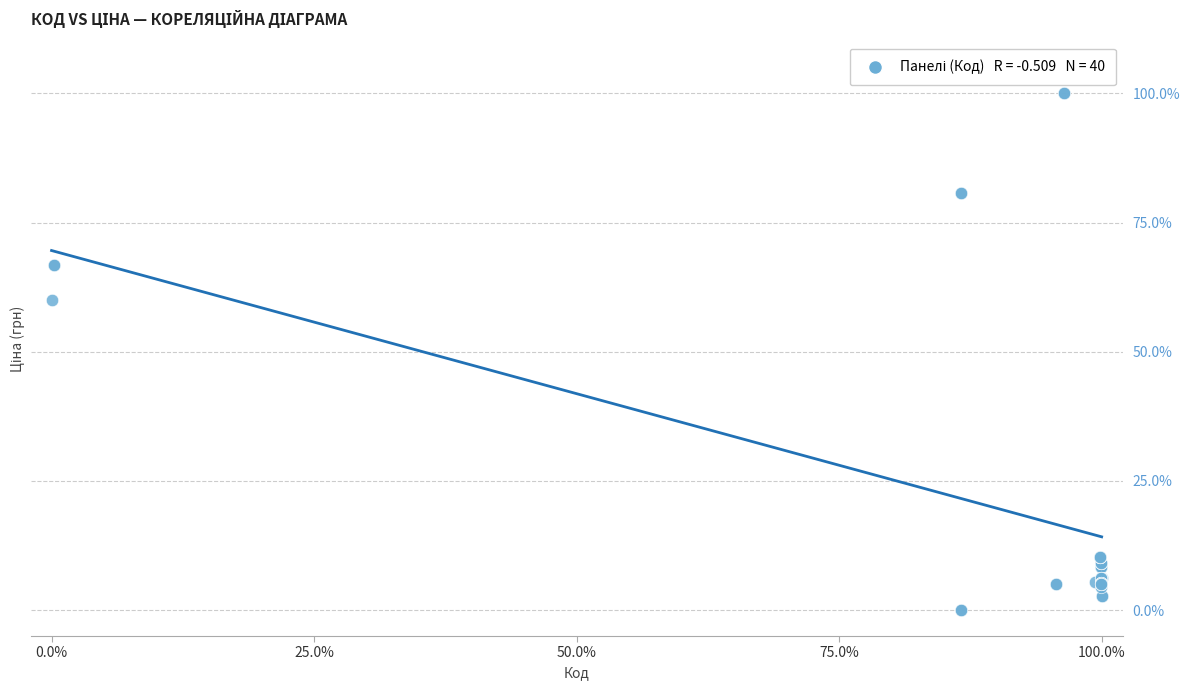

What Y value in the scatter plot is closest to 50?

60.0